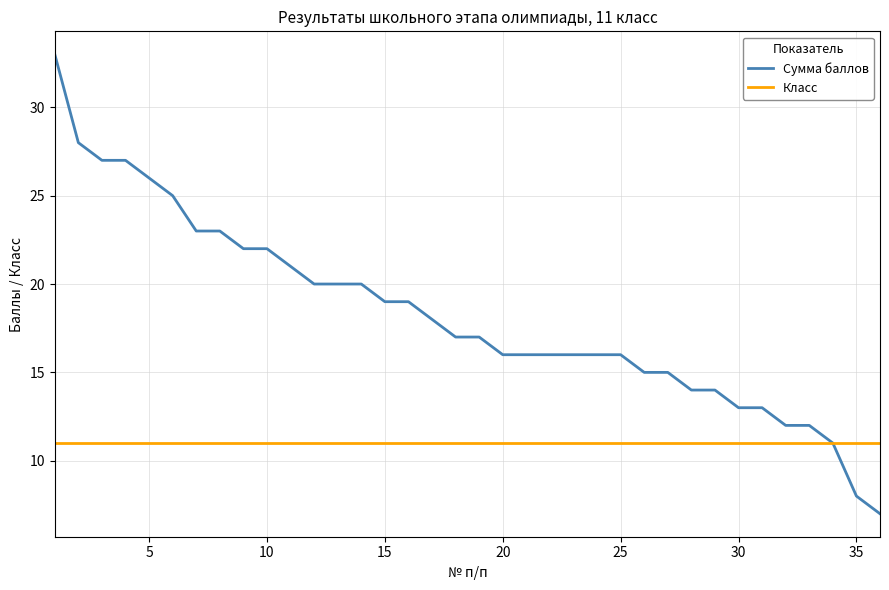

Rank the series by their maximum value, from lowest to highest.

Класс, Сумма баллов